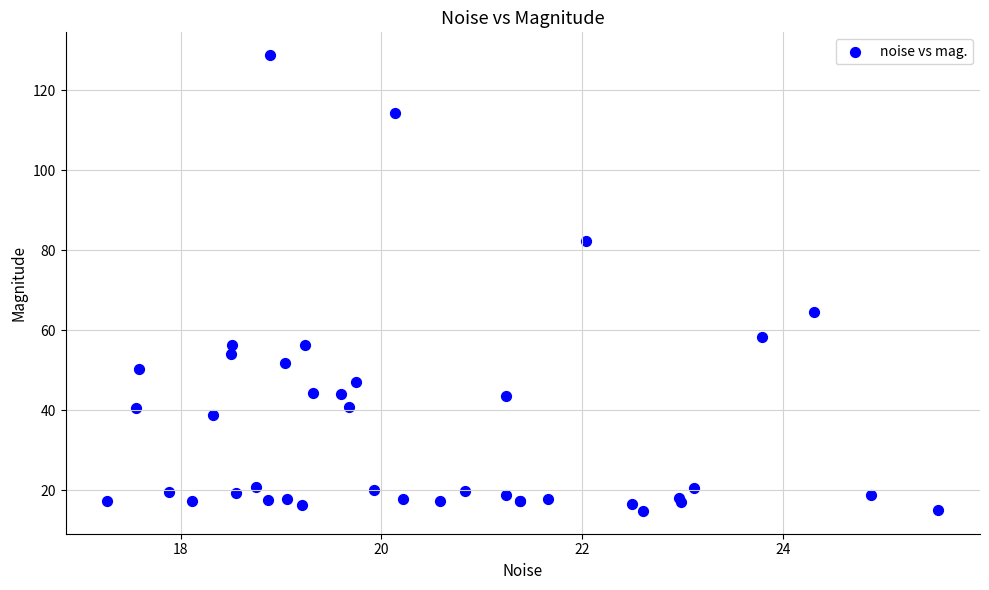

What Y value in the scatter plot is closest to 71?

64.5